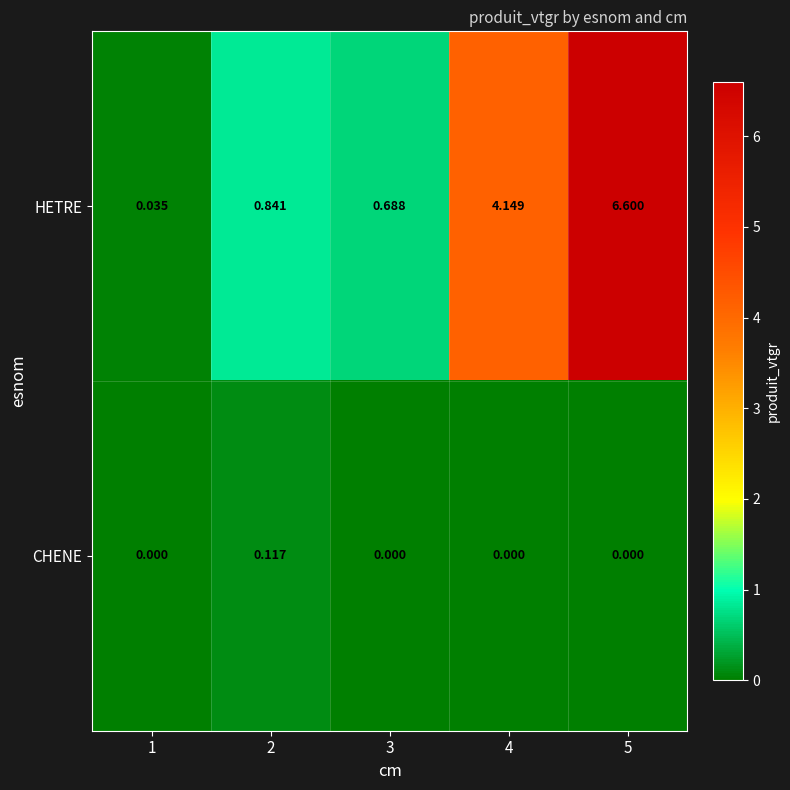

List the series in order of their overall mean, highest first.

HETRE, CHENE